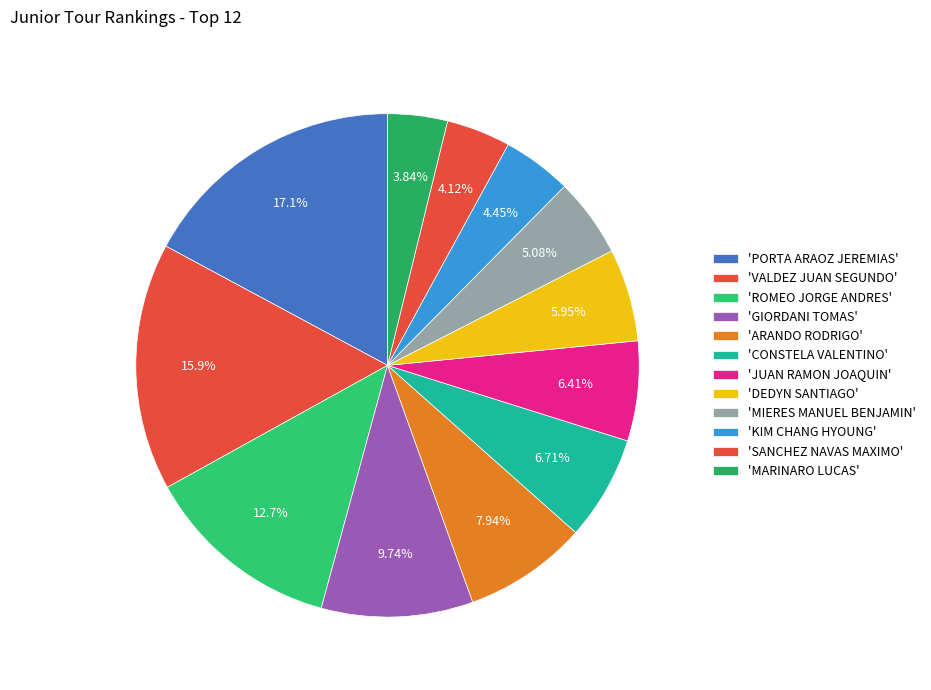

Count the number of slices in the pie.

12